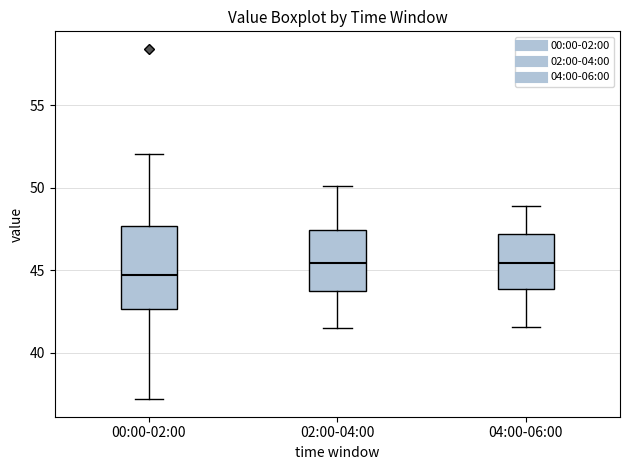

Reading left to right, read every box against the y-axis: the position of its median line, the range the box covers, and the ends of its whiskers. The values are not printed on the chart, so give them approximately, as read against the axis.

00:00-02:00: median 45.0, box 42.5 to 47.5, whiskers 37.0 to 52.0
02:00-04:00: median 45.5, box 44.0 to 47.5, whiskers 41.5 to 50.0
04:00-06:00: median 45.5, box 44.0 to 47.0, whiskers 41.5 to 49.0